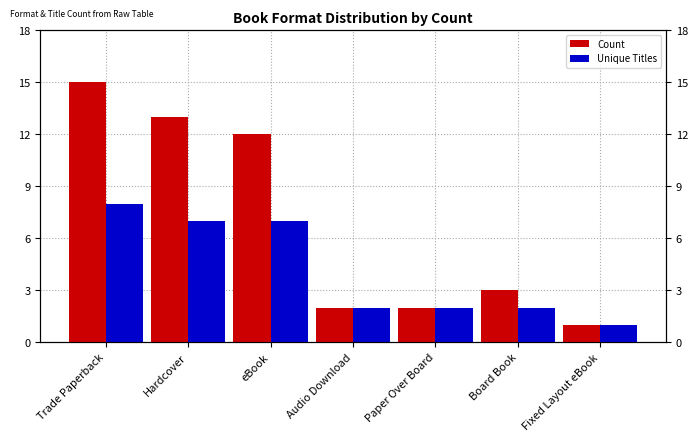

What are all the series names shown in the legend?

Count, Unique Titles